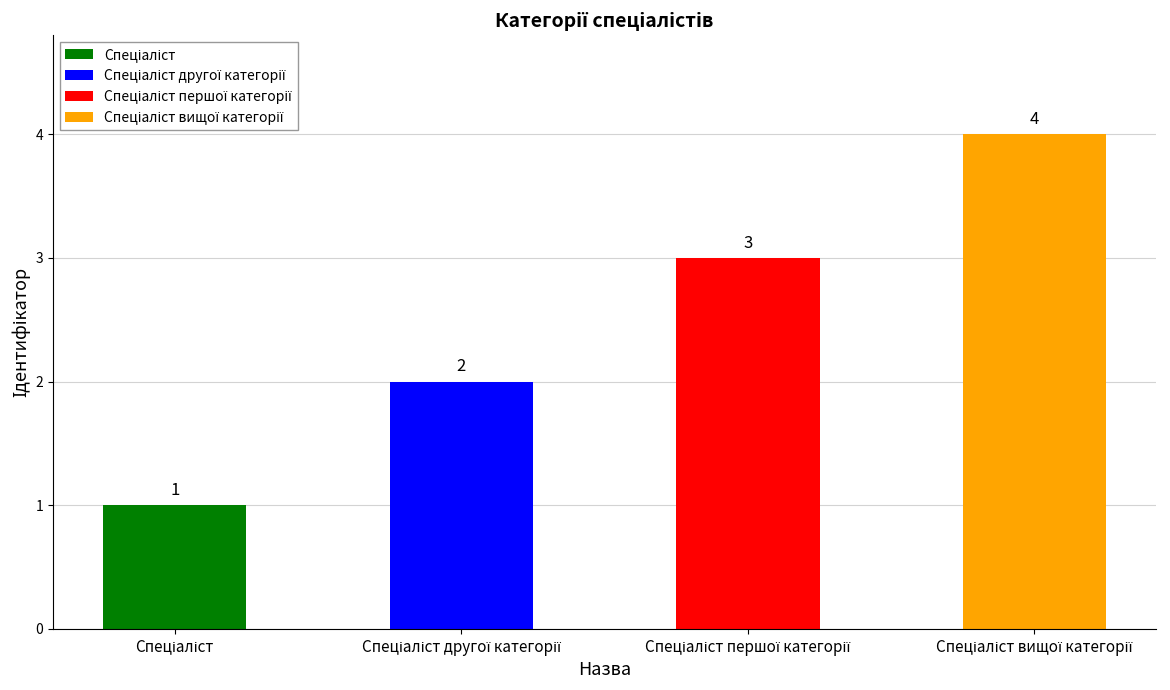

What is the sum of all values?

10